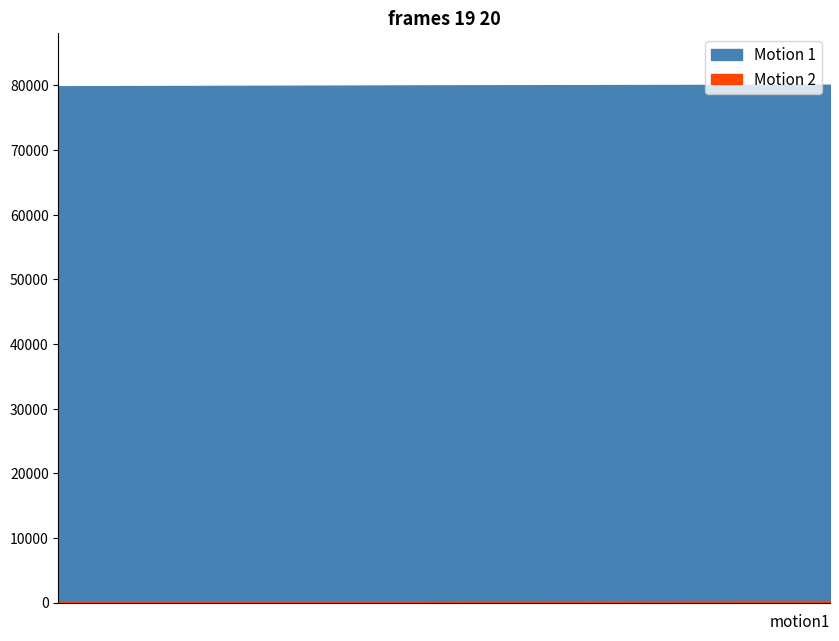

Where does the Motion 1 series first go above 80010?

1829-11-9